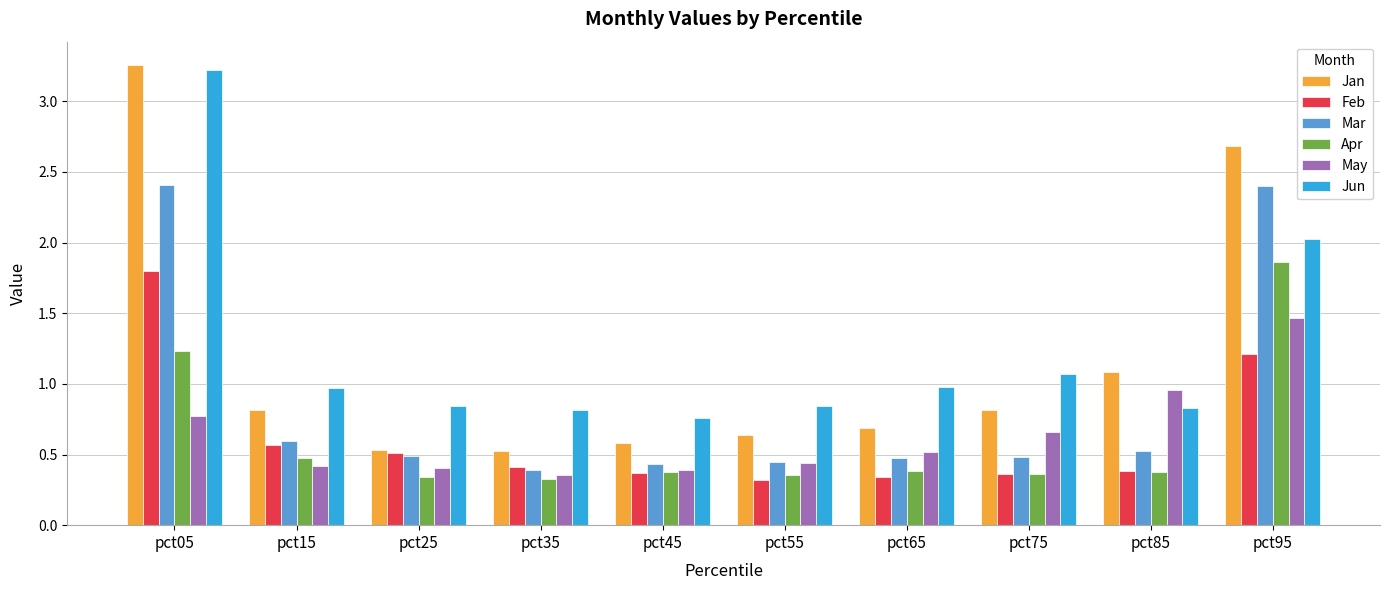

How many data points does each series have?

10